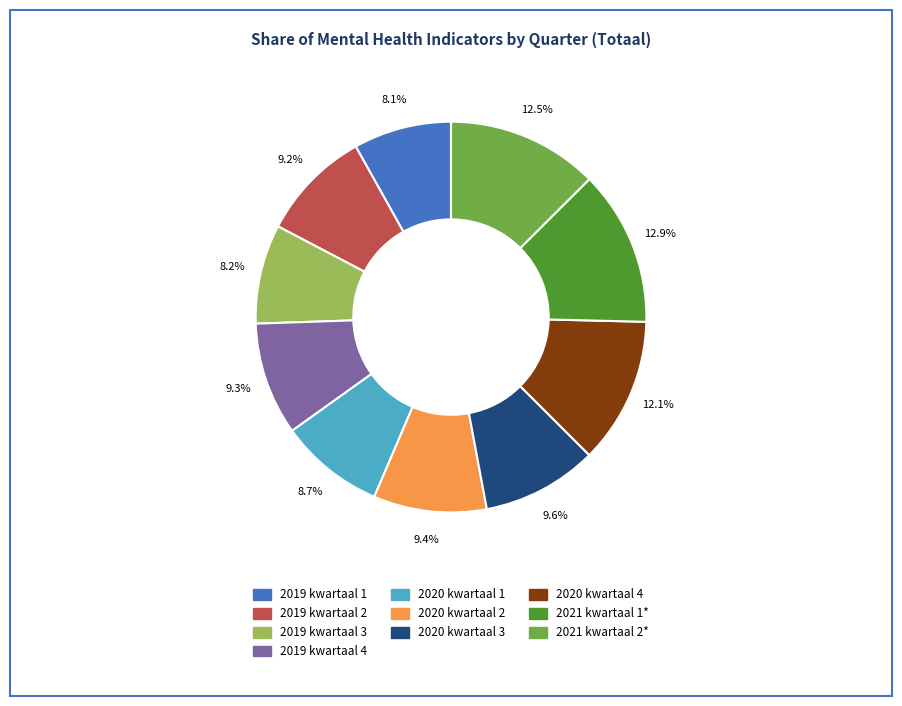

Is there a majority slice in this chart?

No